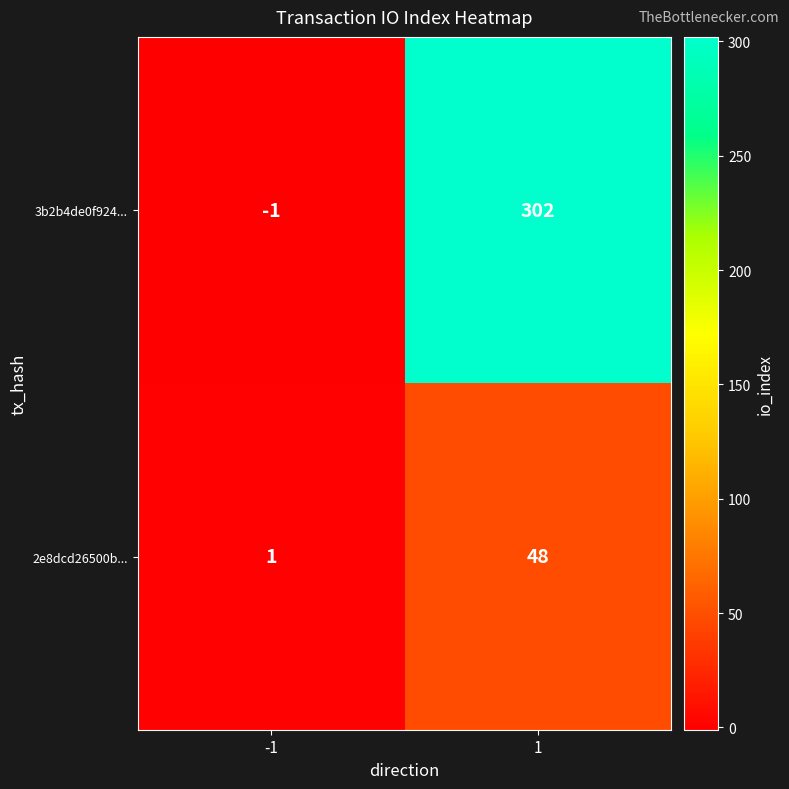

Count the number of data series in this chart.

2